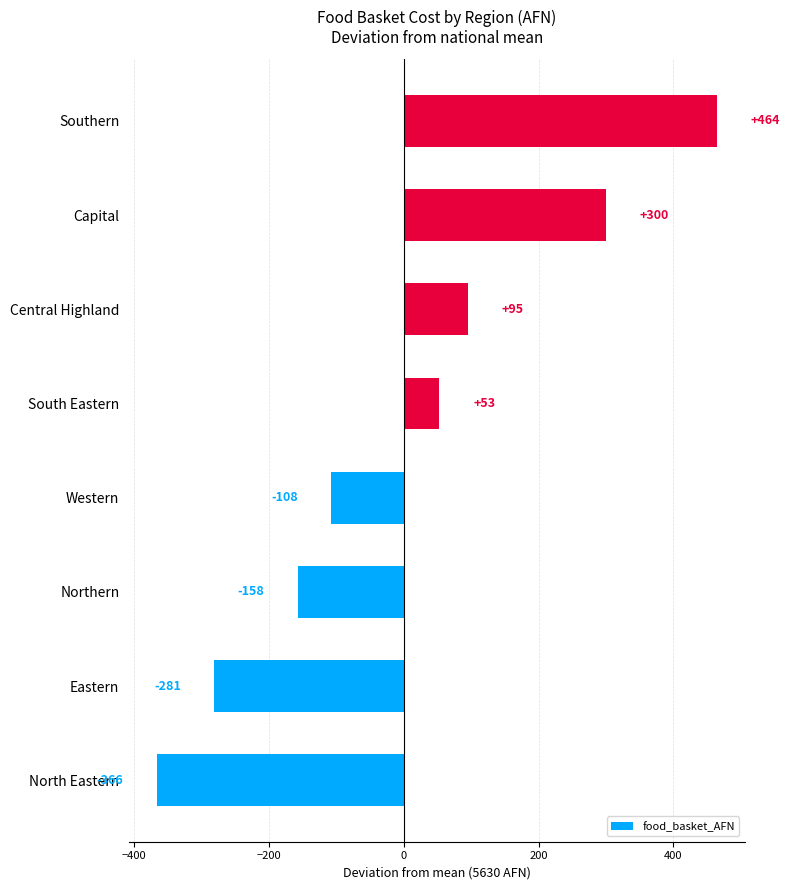

What is the approximate value at Western?

-107.5